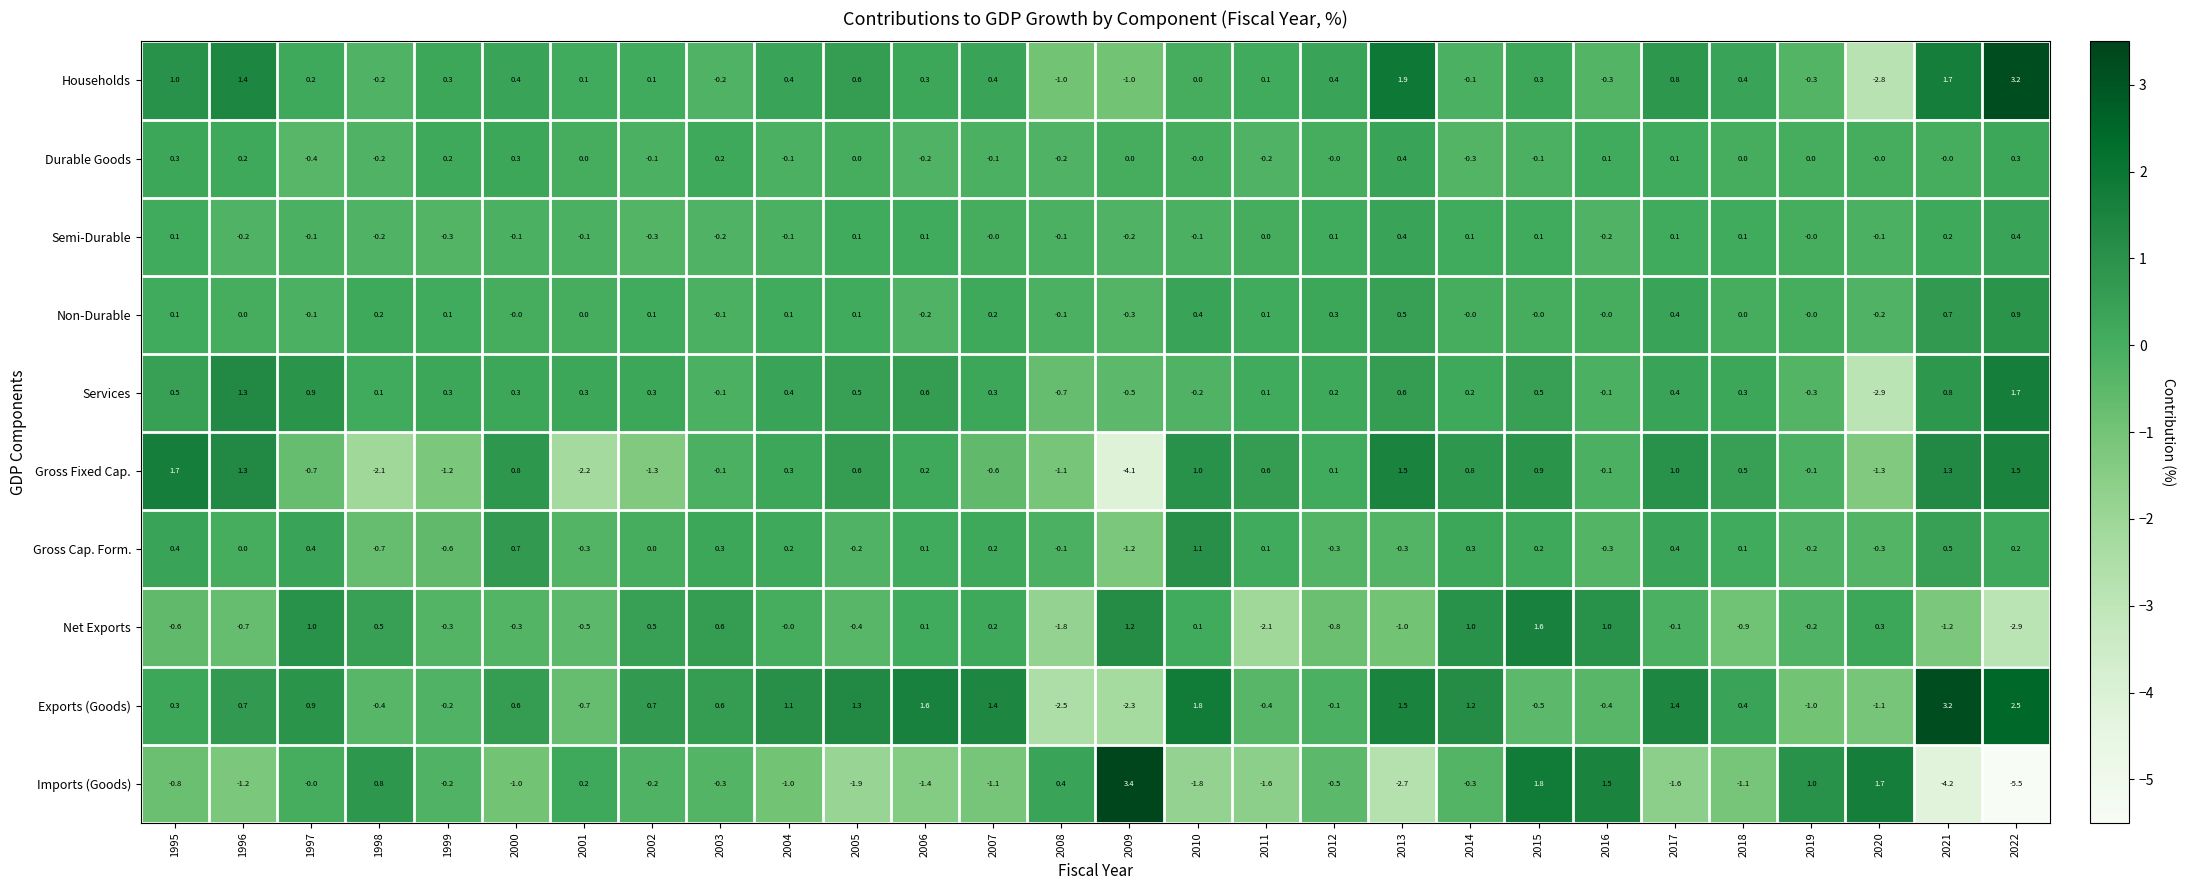

At which category does the chart reach its peak across all series?

2009